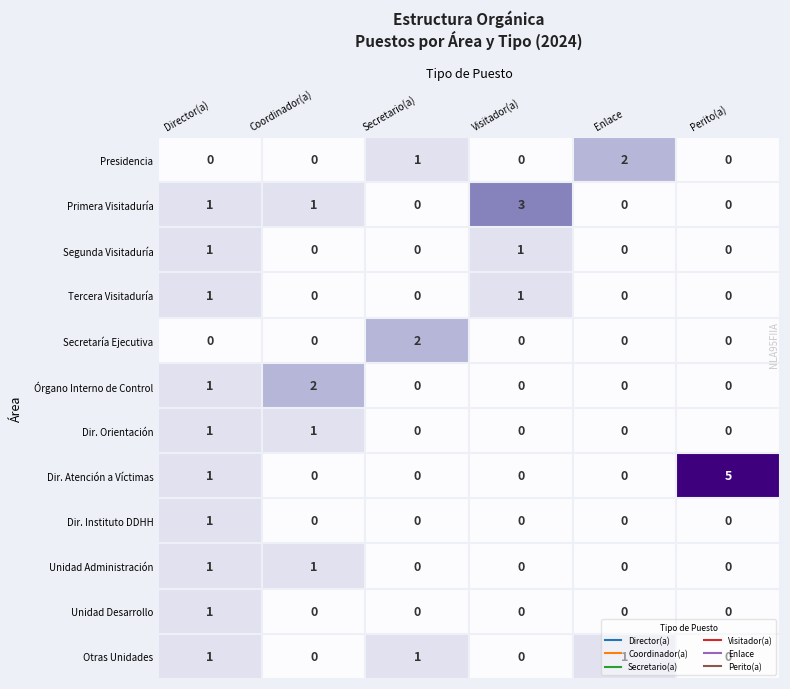

At which category does the chart reach its peak across all series?

Perito(a)